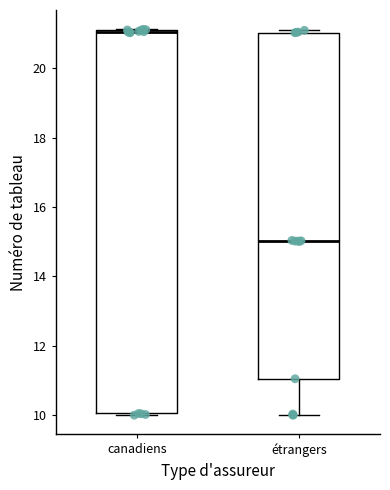

Which box's median line is the highest?

canadiens